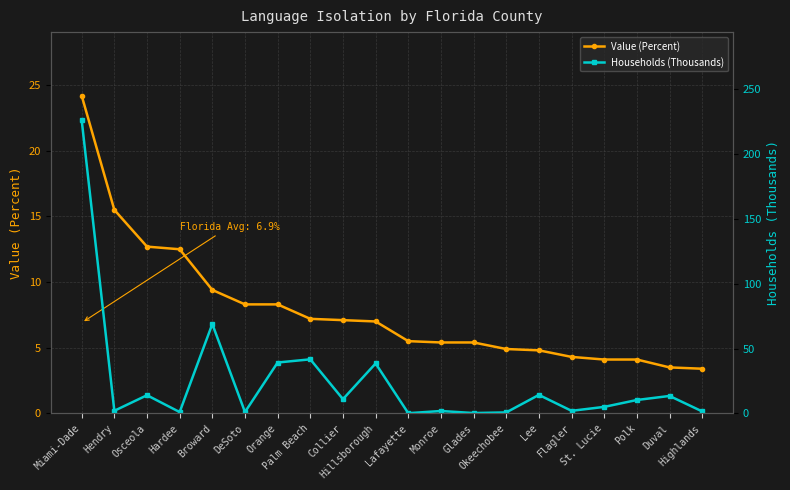

The Value (Percent) series shows 2.0 at Lee. True or false?

False